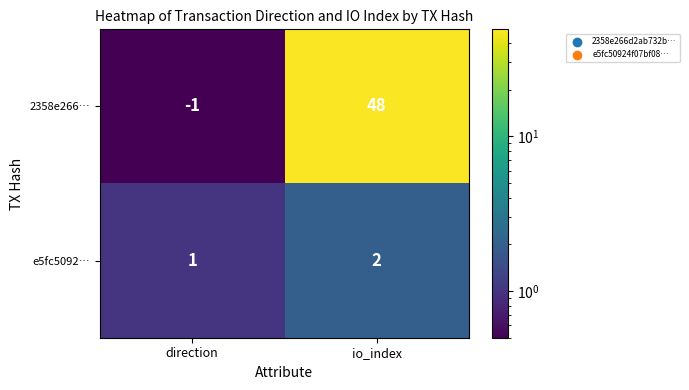

Rank the series at direction from highest to lowest value.

e5fc5092…, 2358e266…